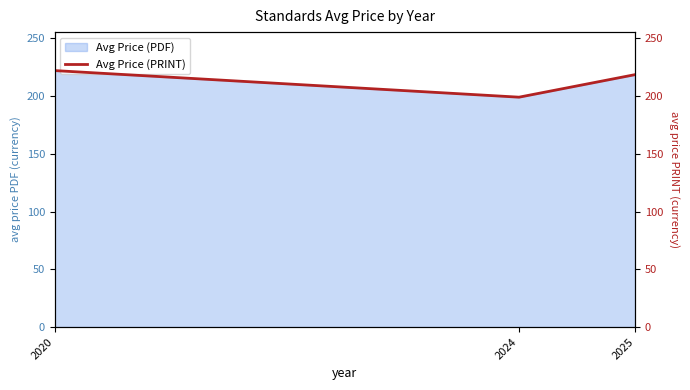

Count the number of values greater than 218.

2